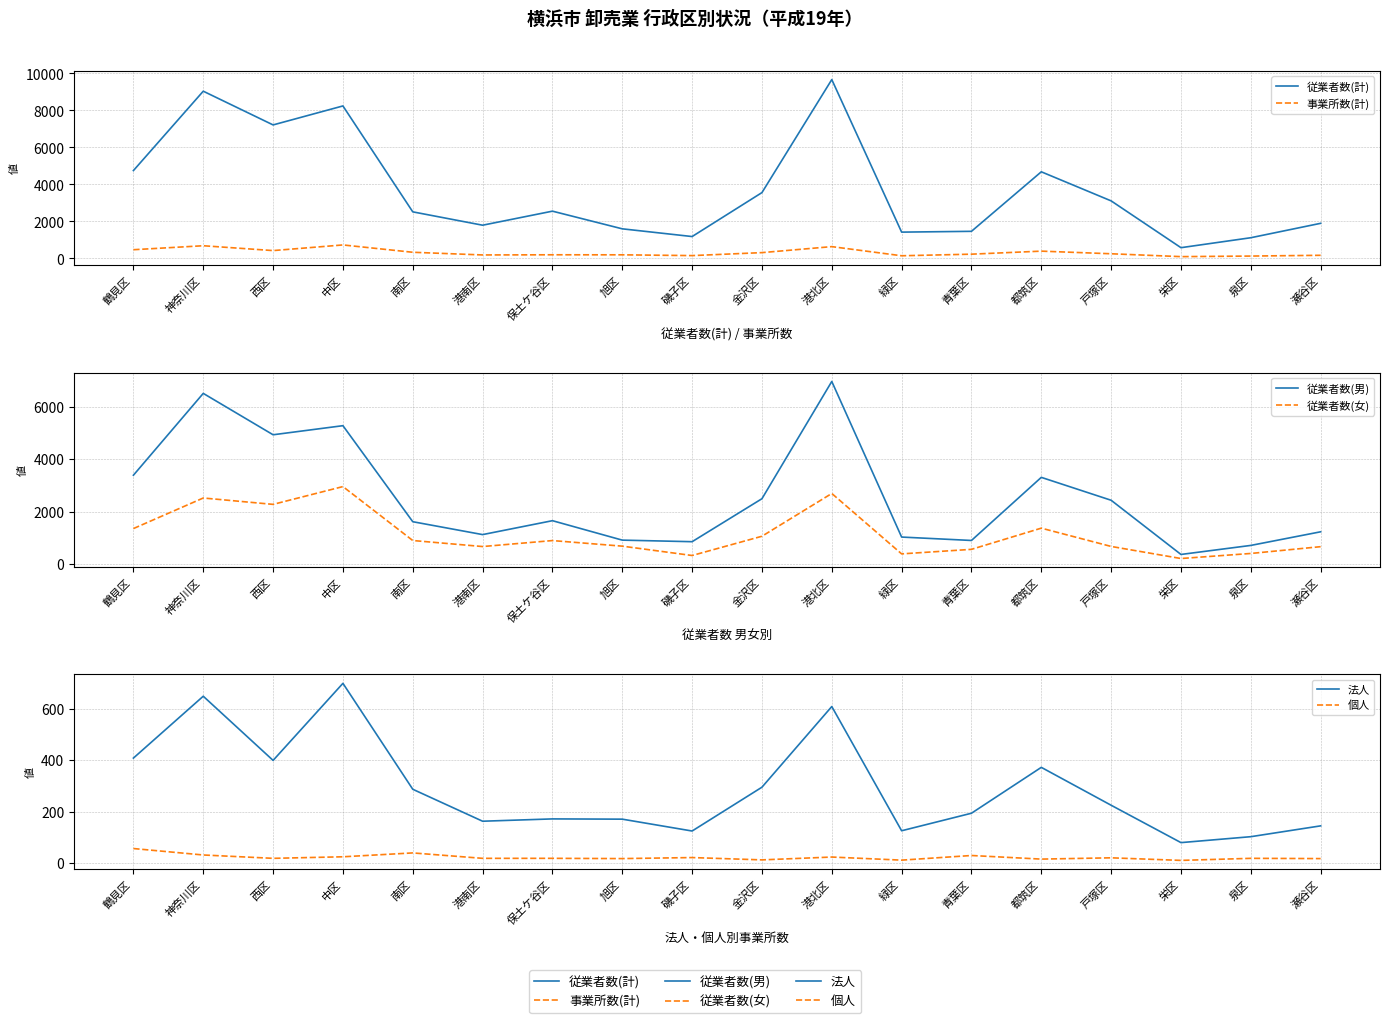

How many data points does each series have?

18